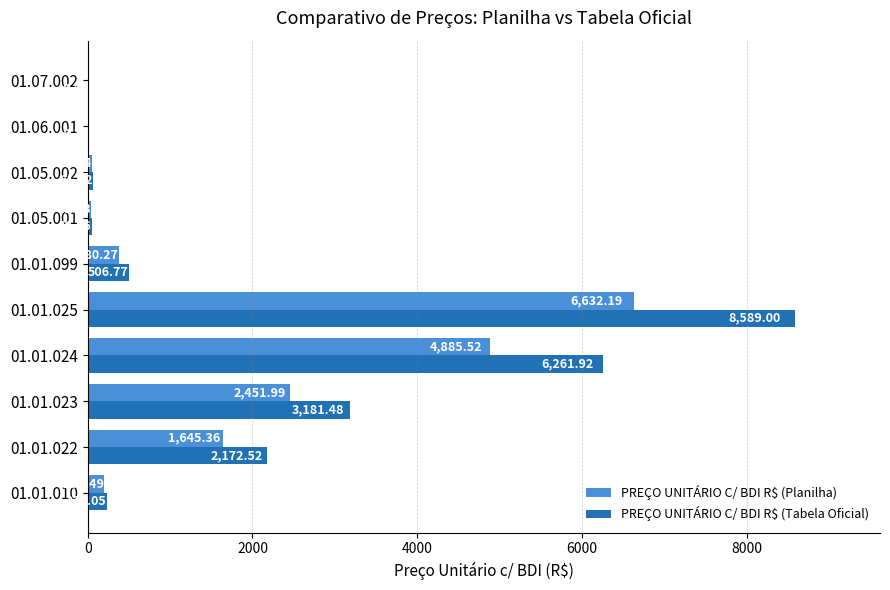

What is the total value across all series at 01.01.023?

5633.5